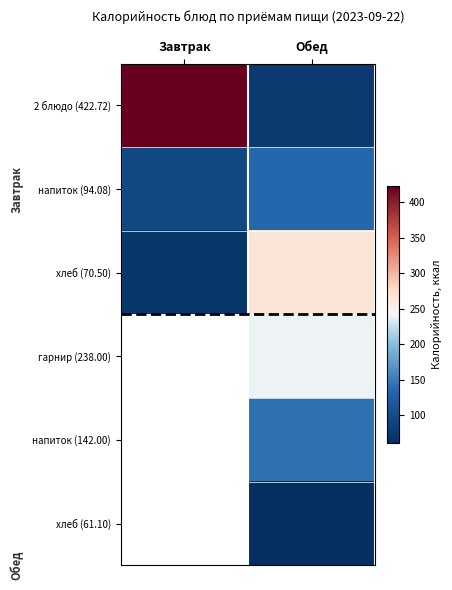

Read the напиток (94.08) value at Обед.

134.8